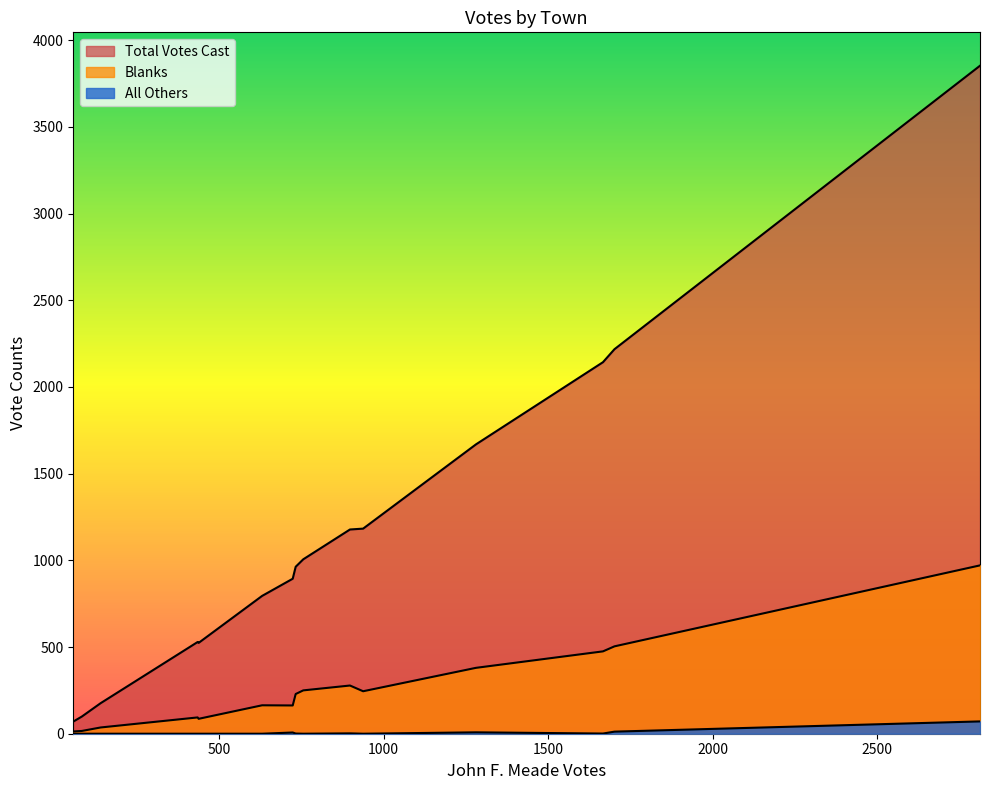

Reading right to left, transcribe all the data shown in this chart.

John F. Meade: Yarmouth=1702	Wellfleet=140	Truro=83	Sandwich=898	Provincetown=57	Orleans=631	Mashpee=435	Harwich=938	Falmouth=1667	Eastham=438	Dennis=1281	Chatham=724	Brewster=733	Bourne=756	Barnstable=2813
Blanks: Yarmouth=504	Wellfleet=36	Truro=16	Sandwich=278	Provincetown=13	Orleans=164	Mashpee=94	Harwich=245	Falmouth=475	Eastham=86	Dennis=380	Chatham=163	Brewster=229	Bourne=250	Barnstable=971
All Others: Yarmouth=12	Wellfleet=0	Truro=0	Sandwich=2	Provincetown=0	Orleans=0	Mashpee=0	Harwich=0	Falmouth=1	Eastham=0	Dennis=8	Chatham=7	Brewster=1	Bourne=0	Barnstable=71
Total Votes Cast: Yarmouth=2218	Wellfleet=176	Truro=99	Sandwich=1178	Provincetown=70	Orleans=795	Mashpee=529	Harwich=1183	Falmouth=2143	Eastham=524	Dennis=1669	Chatham=894	Brewster=963	Bourne=1006	Barnstable=3853